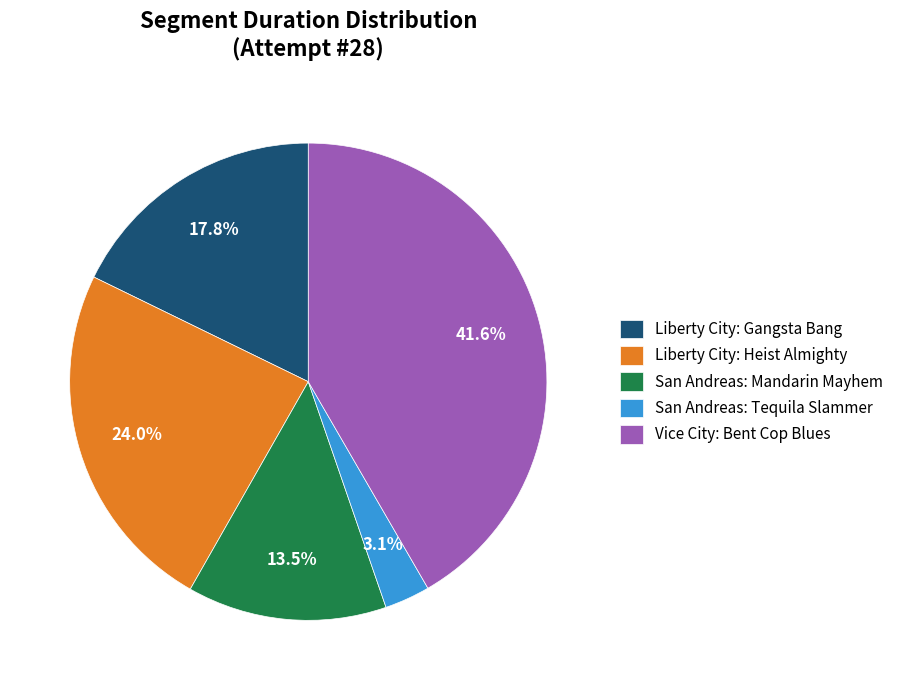

Is it true that San Andreas: Tequila Slammer is 3% of the pie?

True